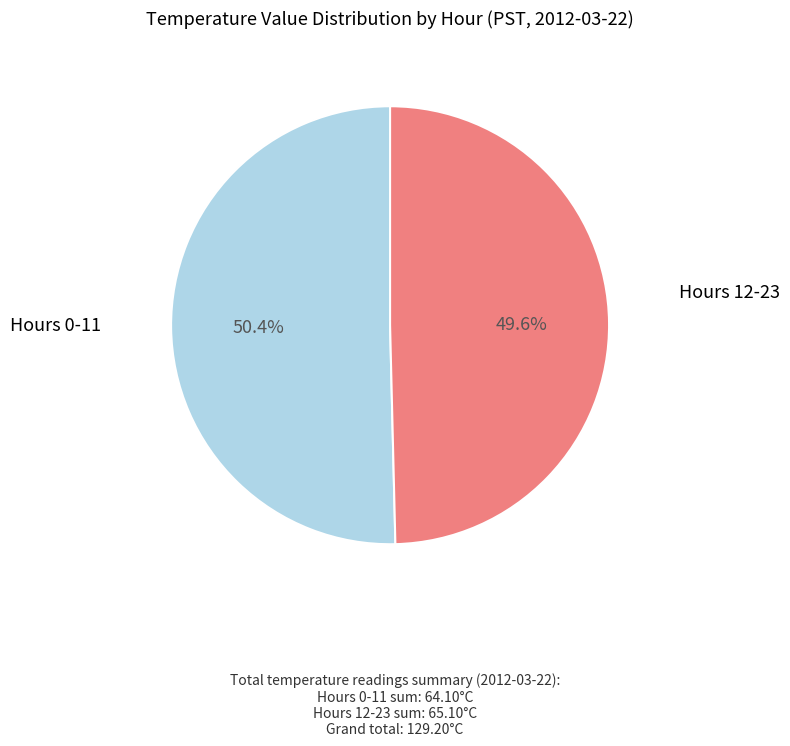

Is there any slice that represents more than half of the pie?

Yes